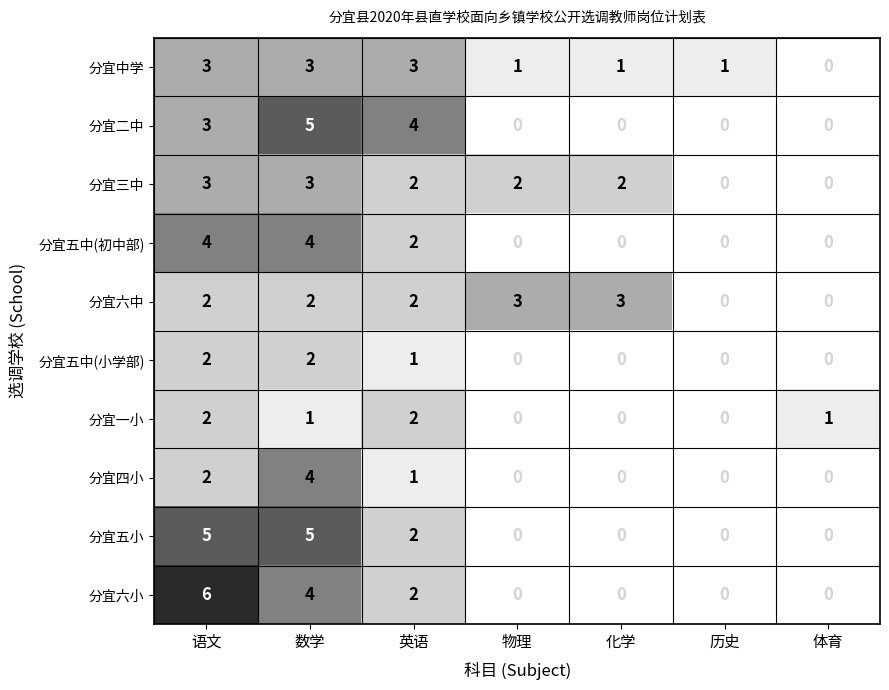

What is the total value across all series at 英语?

21